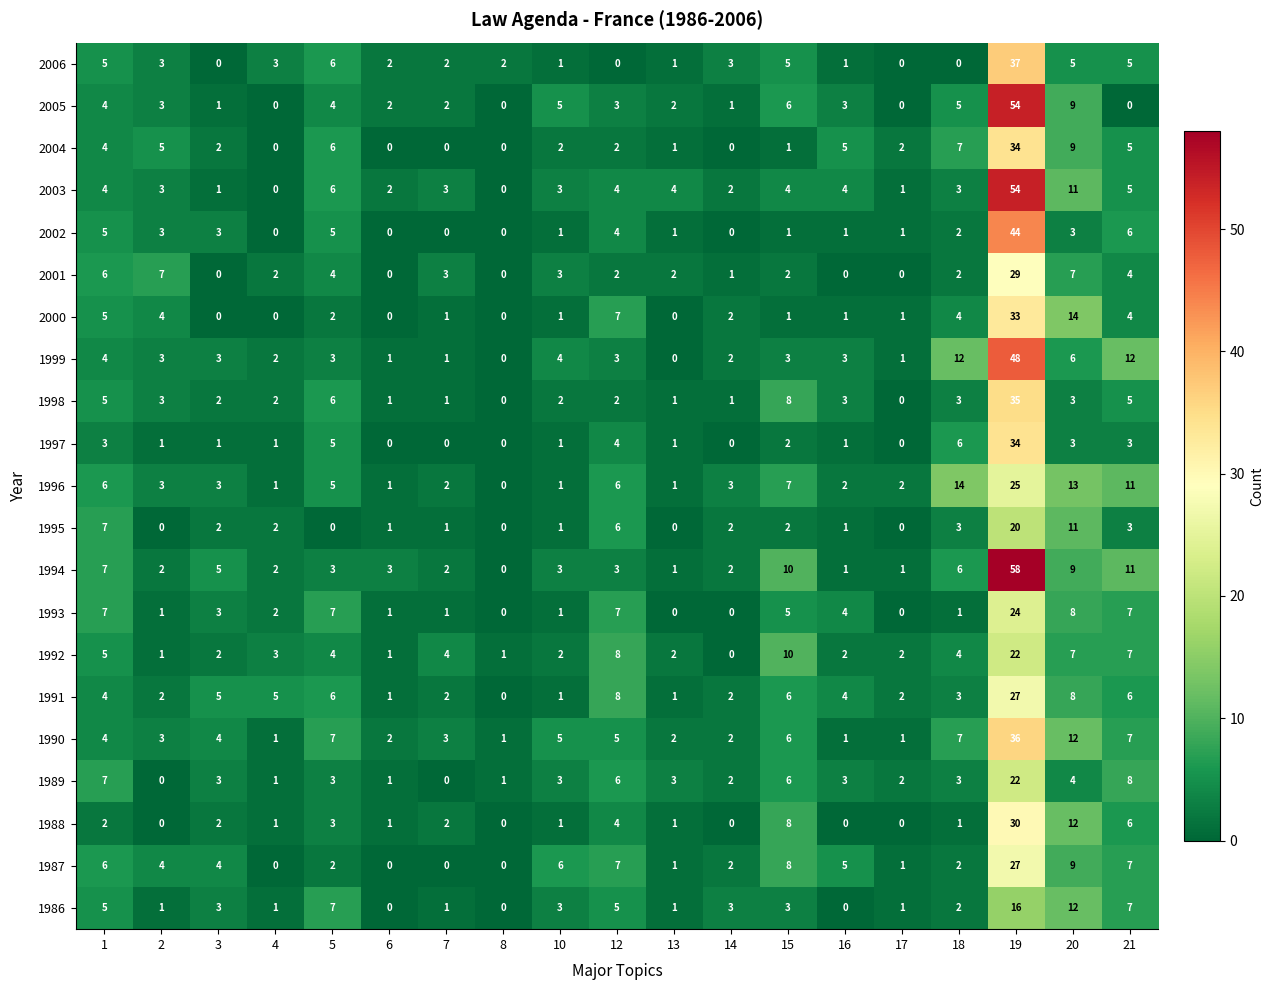

How many positive values does the 1987 series have?

15